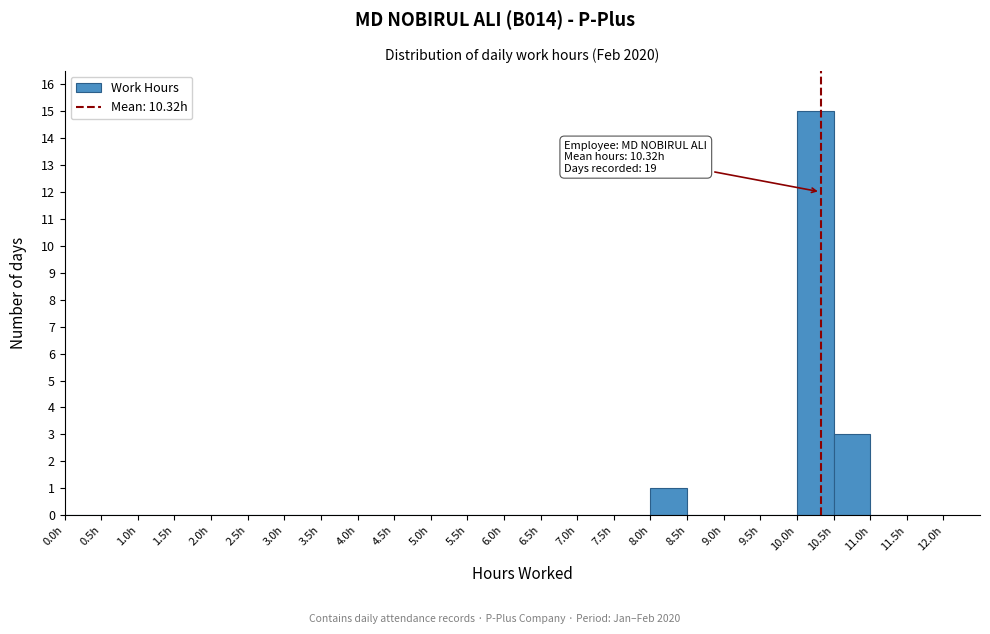

Over which range of the x-axis is the bar tallest?

10.0 to 10.5